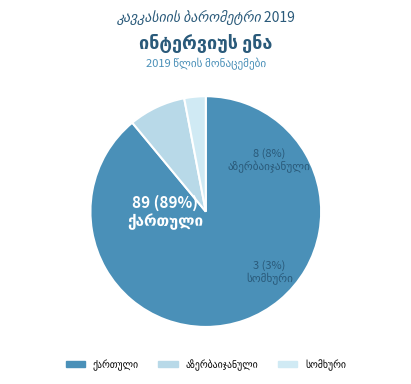

Count the number of slices in the pie.

3